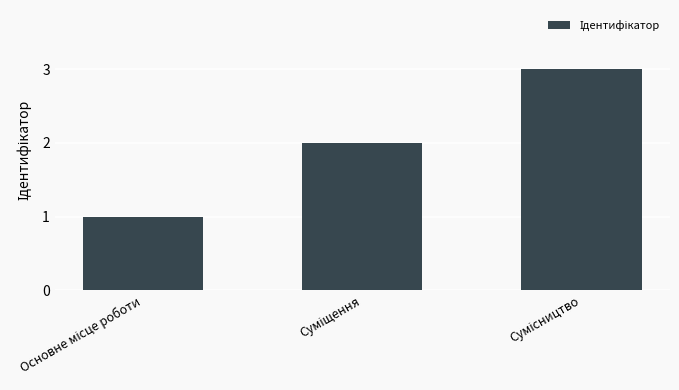

What is the sum of all values?

6